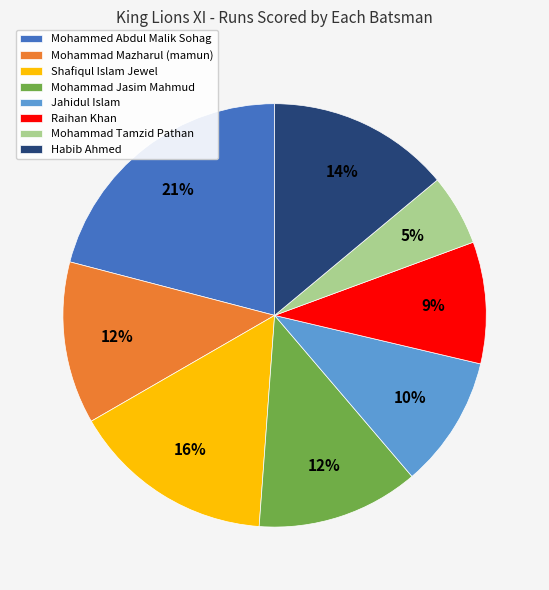

To the nearest percent, what percentage of the pie is Mohammed Abdul Malik Sohag?

21%